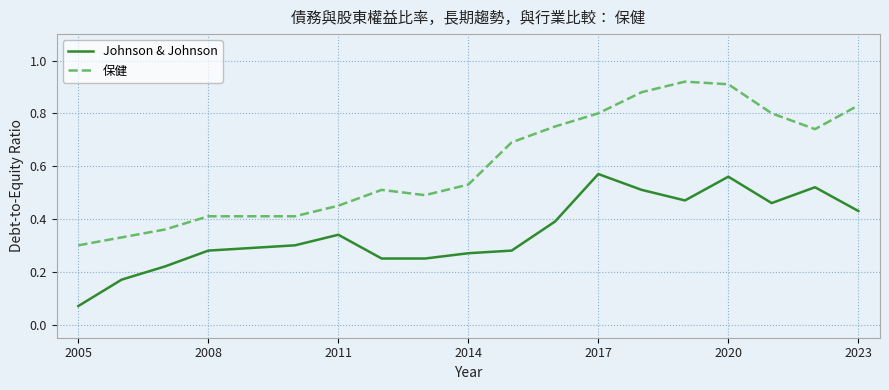

Which series has the widest spread of values?

保健